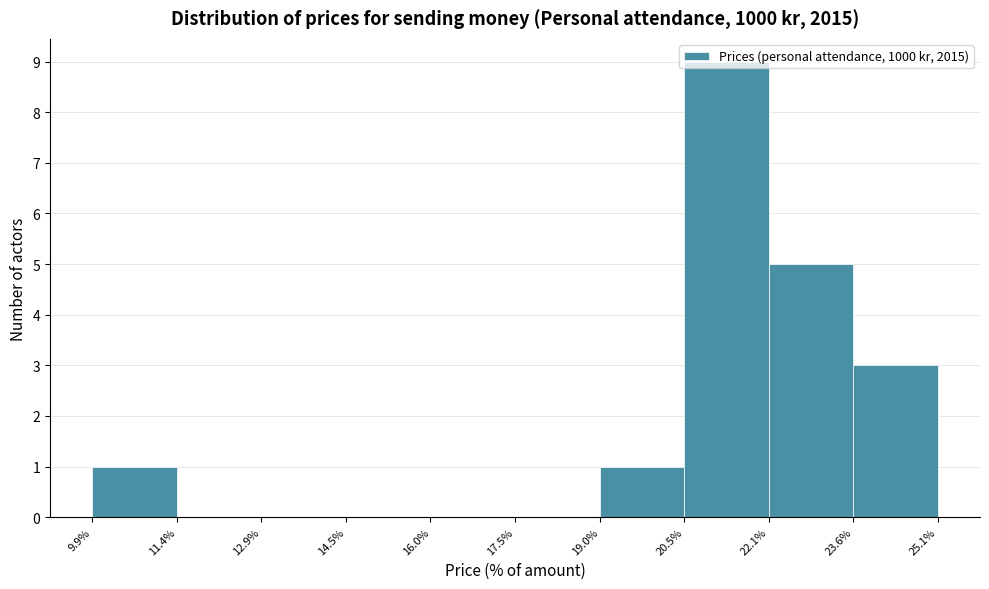

Reading left to right, transcribe this chart: for each bar, give the range it covers on the x-axis and its height. The values are not printed on the chart, so give them approximately, as read against the axis.

9.9% to 11.4%: 1
11.4% to 12.9%: 0
12.9% to 14.5%: 0
14.5% to 16.0%: 0
16.0% to 17.5%: 0
17.5% to 19.0%: 0
19.0% to 20.5%: 1
20.5% to 22.1%: 9
22.1% to 23.6%: 5
23.6% to 25.1%: 3